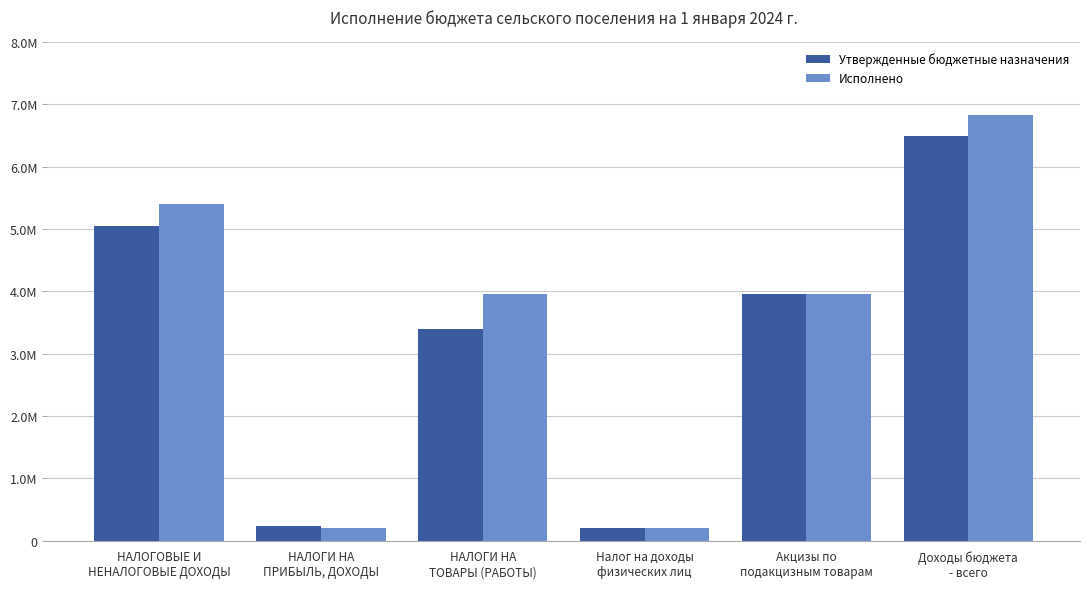

Does the chart contain stacked bars?

No